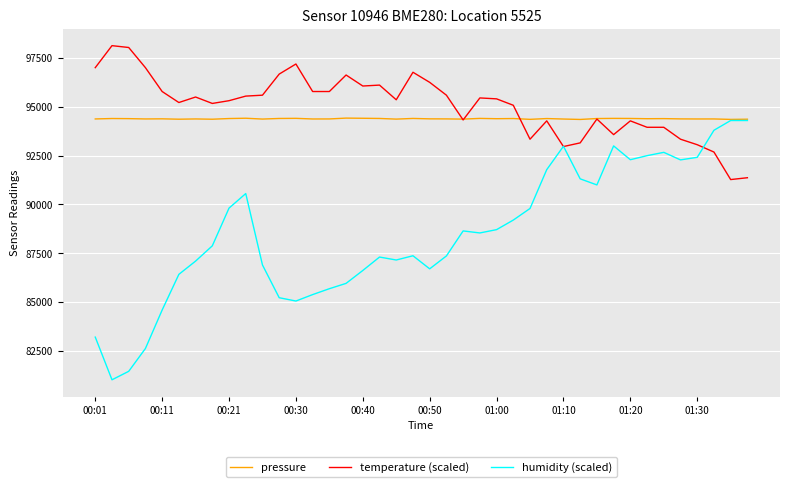

What is the highest value of the humidity (scaled) series?

94300.0